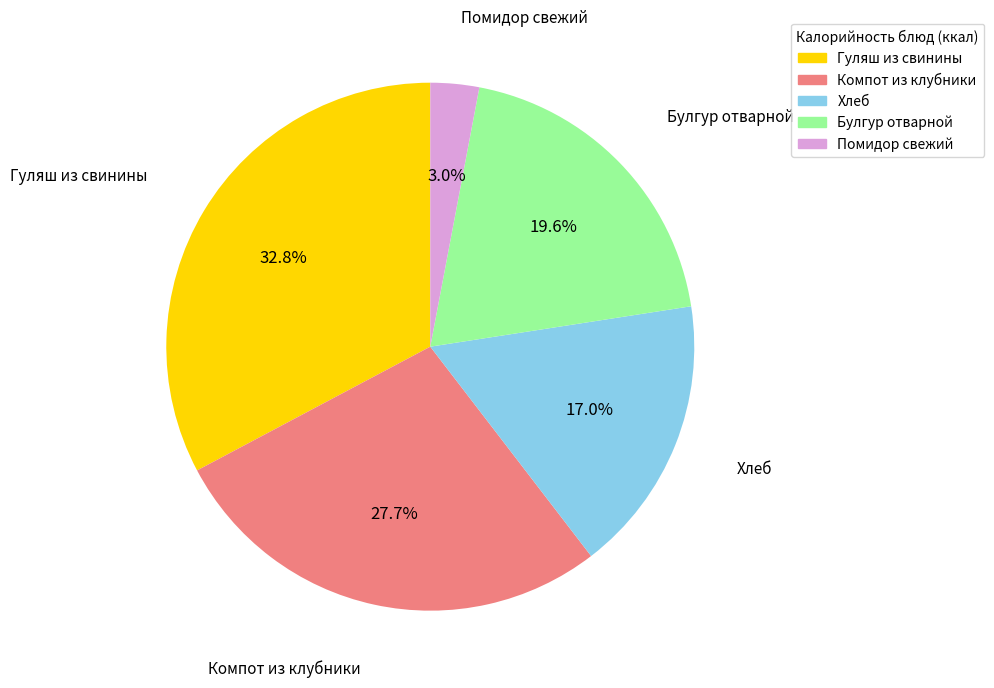

Does any single category account for the majority?

No